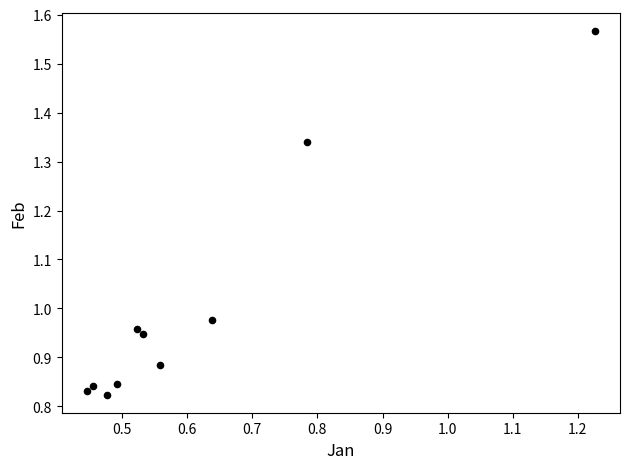

What is the average X value?

0.6